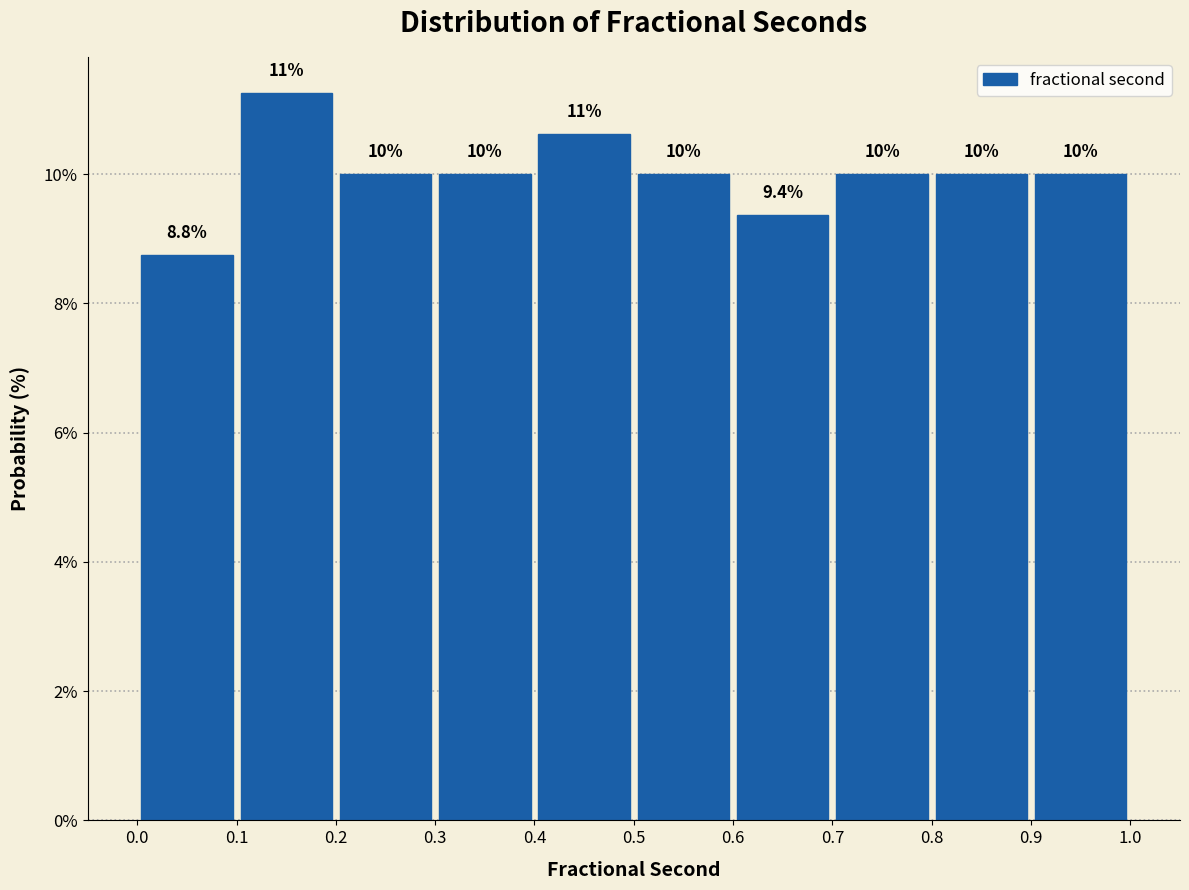

Which range on the x-axis has the tallest bar?

0.1 to 0.2